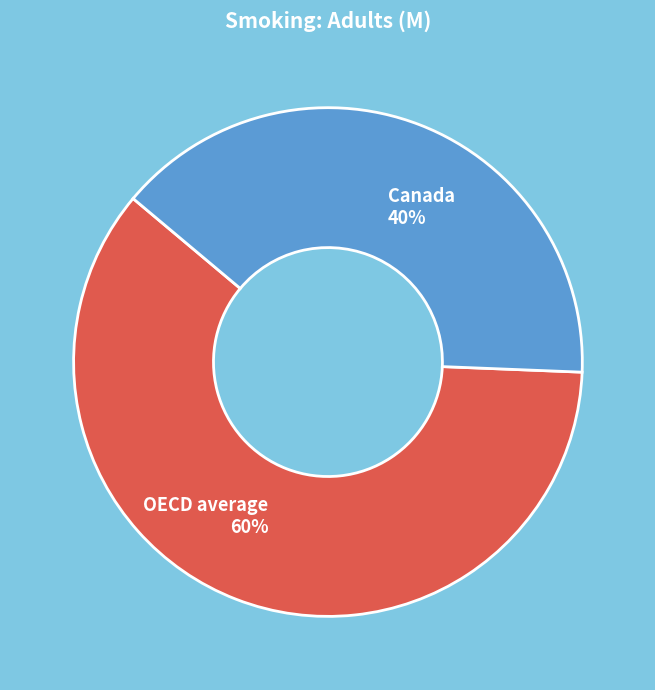

Does OECD average account for over 50% of the chart?

Yes